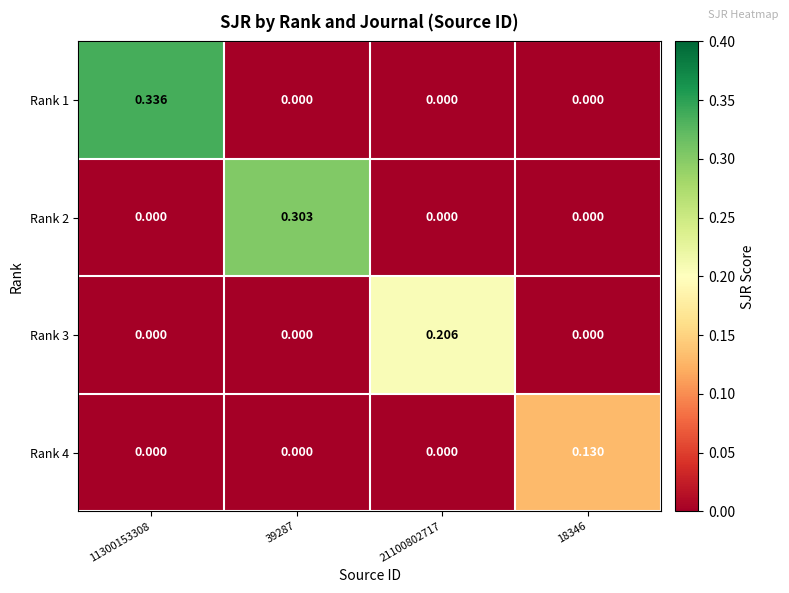

Reading left to right, extract all data points from this chart.

Rank 1: 11300153308=0.3	39287=0.0	21100802717=0.0	18346=0.0
Rank 2: 11300153308=0.0	39287=0.3	21100802717=0.0	18346=0.0
Rank 3: 11300153308=0.0	39287=0.0	21100802717=0.2	18346=0.0
Rank 4: 11300153308=0.0	39287=0.0	21100802717=0.0	18346=0.1